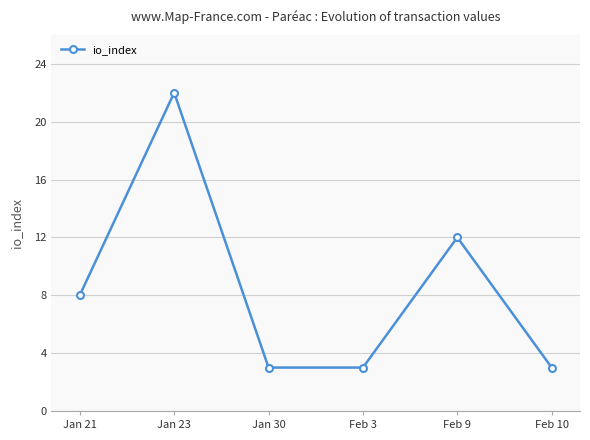

What is the smallest value displayed?

3